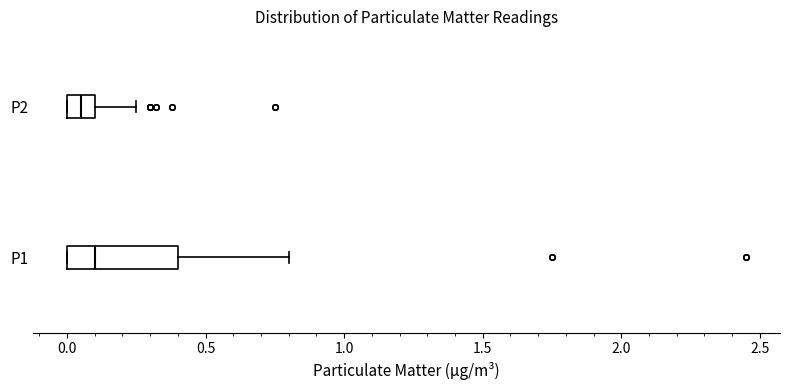

Reading bottom to top, transcribe this box plot: for each box, give where its median line is, the range the box spans, and where its two whiskers end, as read against the x-axis. The values are not printed on the chart, so give them approximately, as read against the axis.

P1: median 0.10, box 0.00 to 0.40, whiskers 0.00 to 0.80
P2: median 0.05, box 0.00 to 0.10, whiskers 0.00 to 0.25